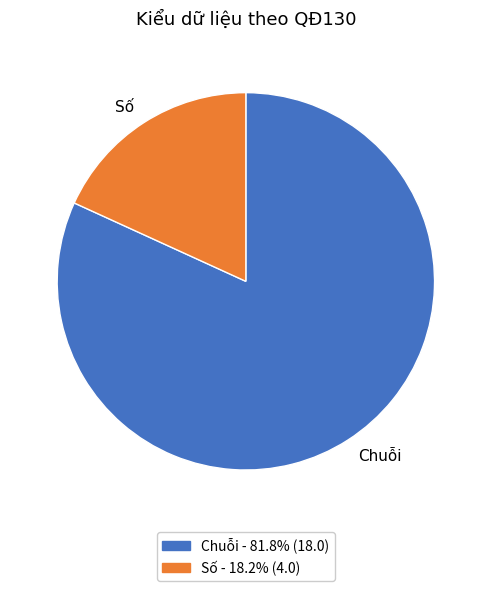

Is it true that Số is 44% of the pie?

False